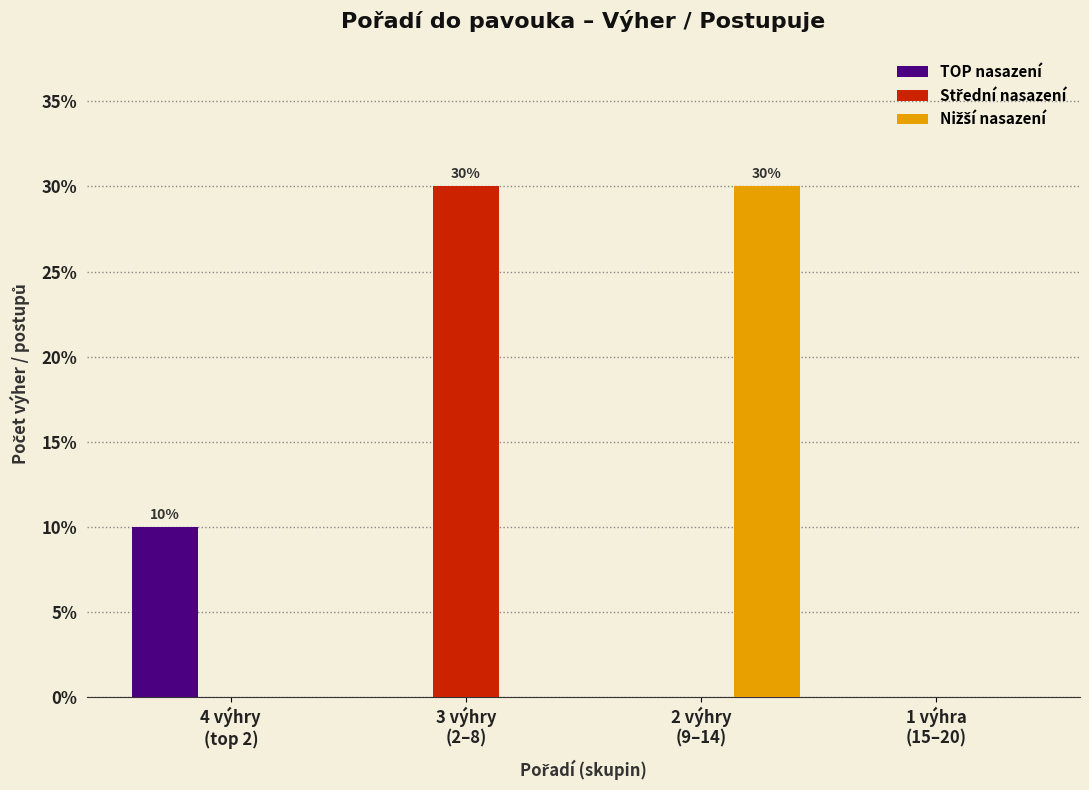

What is the maximum value shown in the chart?

30